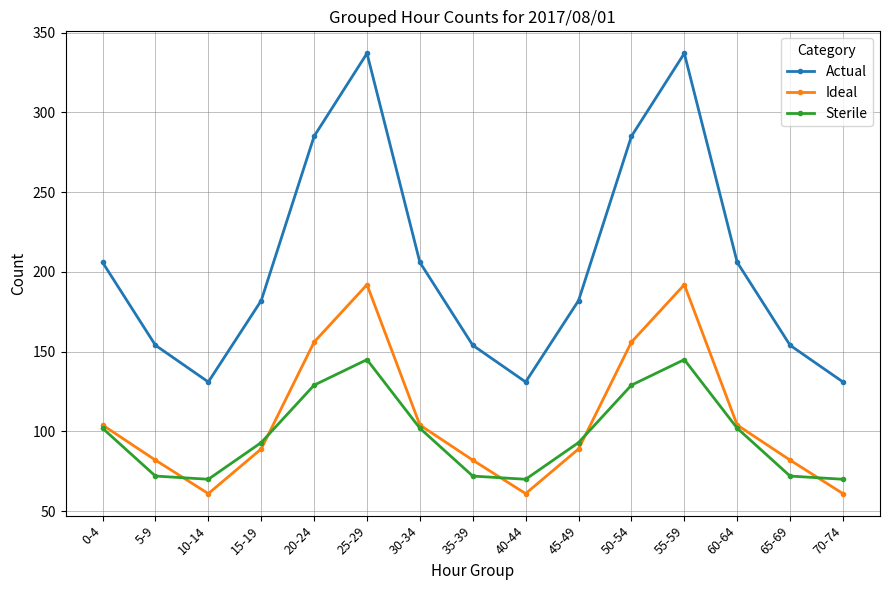

The Ideal series shows 52 at 45-49. True or false?

False